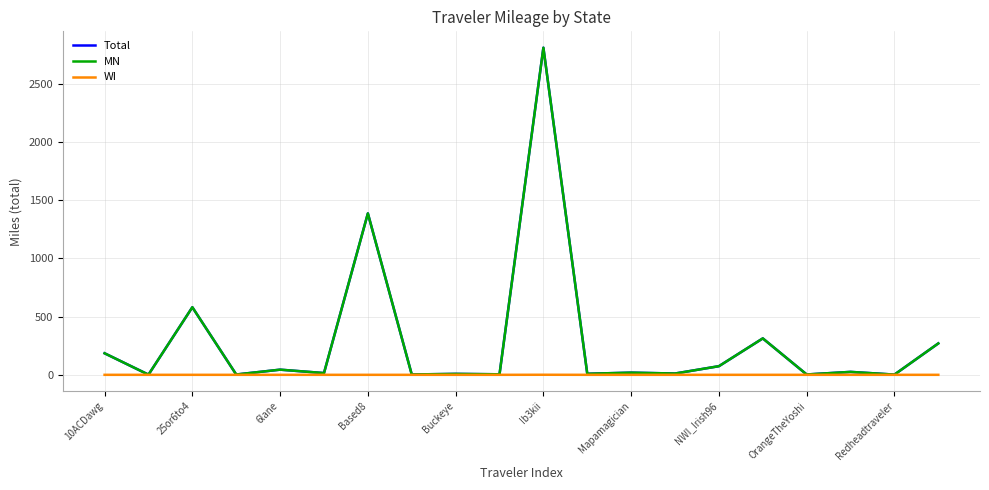

How many lines are shown in the chart?

3